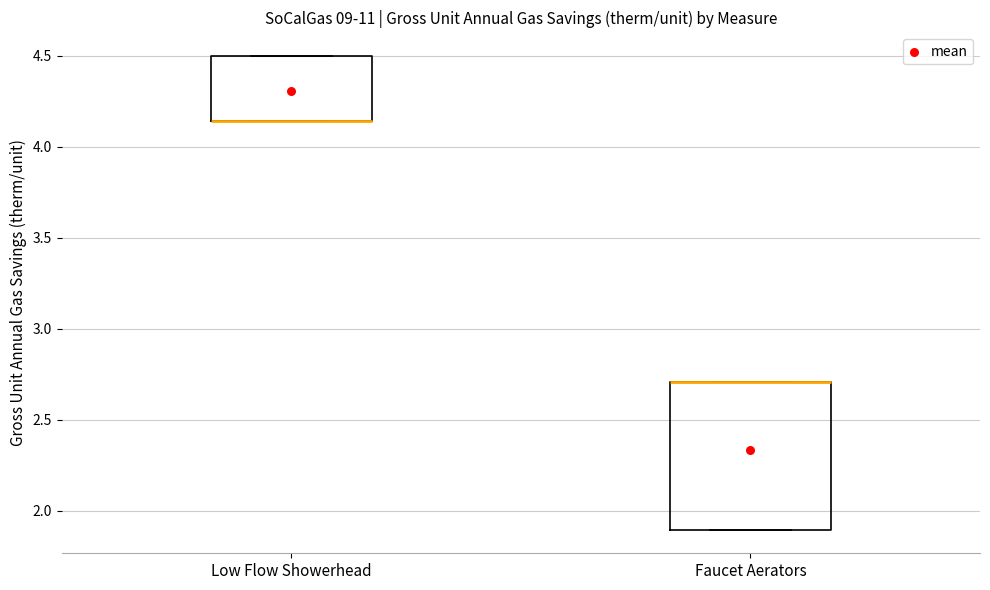

Where is the lower edge of the box for Faucet Aerators on the y-axis? The values are not printed on the chart, so give them approximately, as read against the axis.

1.90